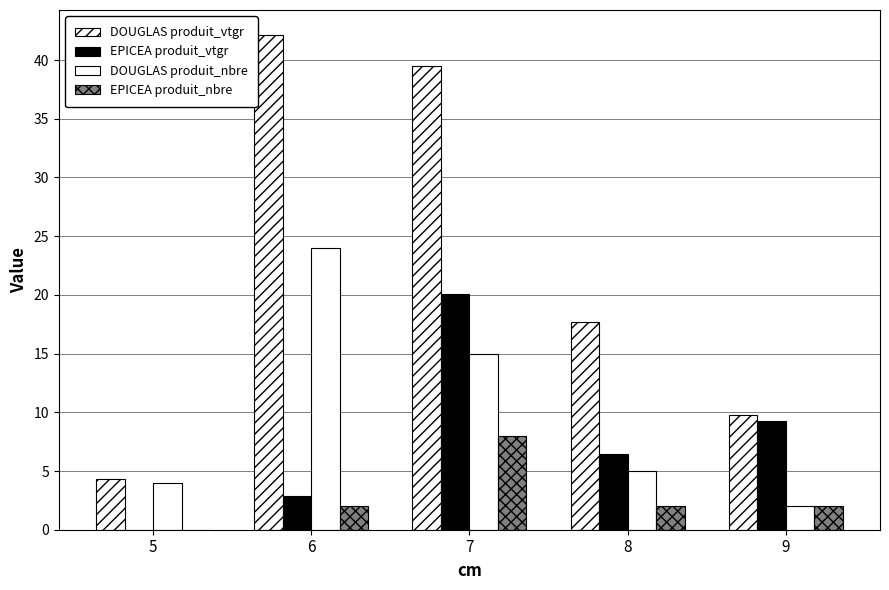

At which category is the sum across all series the highest?

7